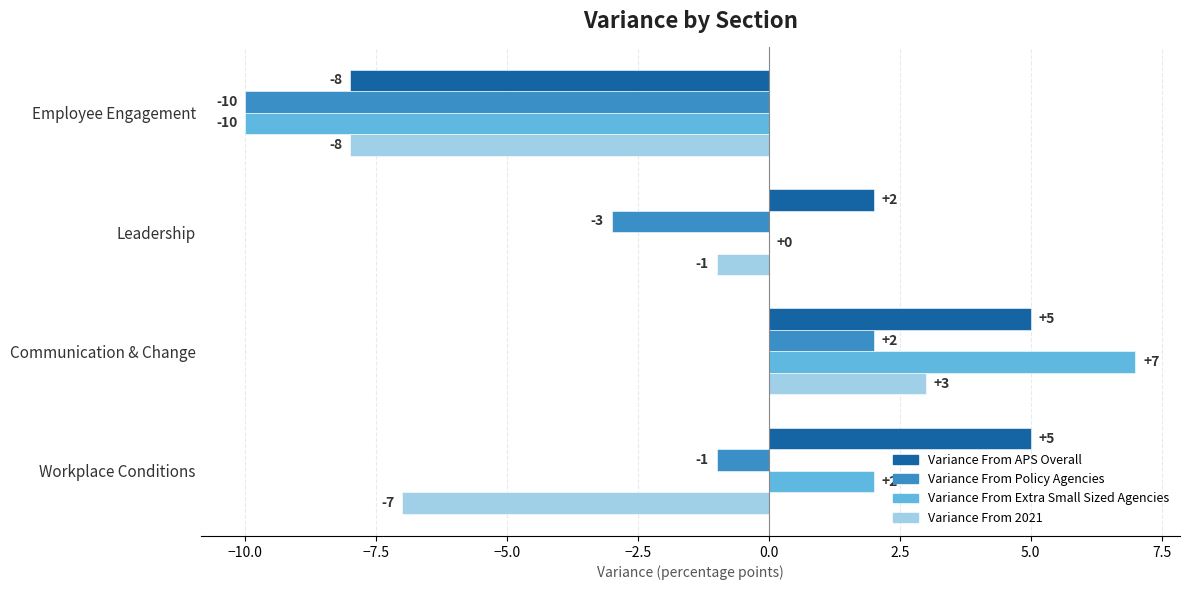

Between Communication & Change and Workplace Conditions, which series saw the biggest shift?

Variance From 2021